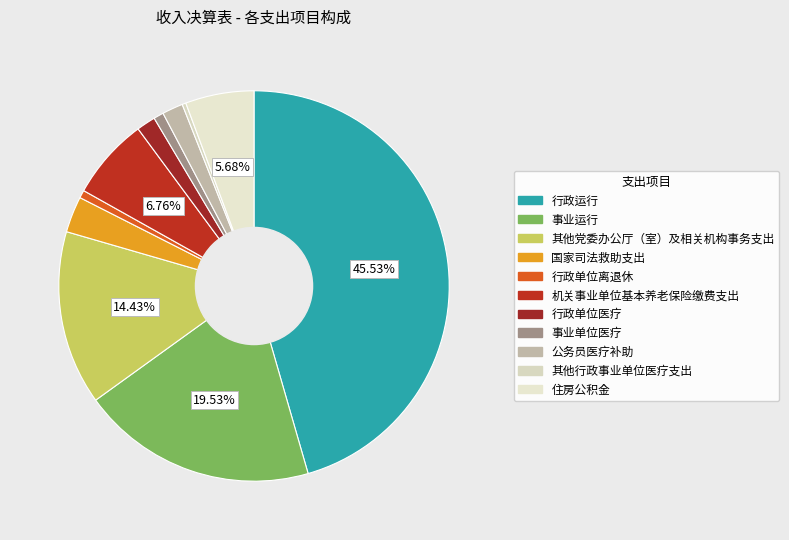

What is the change in value from 行政单位离退休 to 公务员医疗补助?

+72086.3